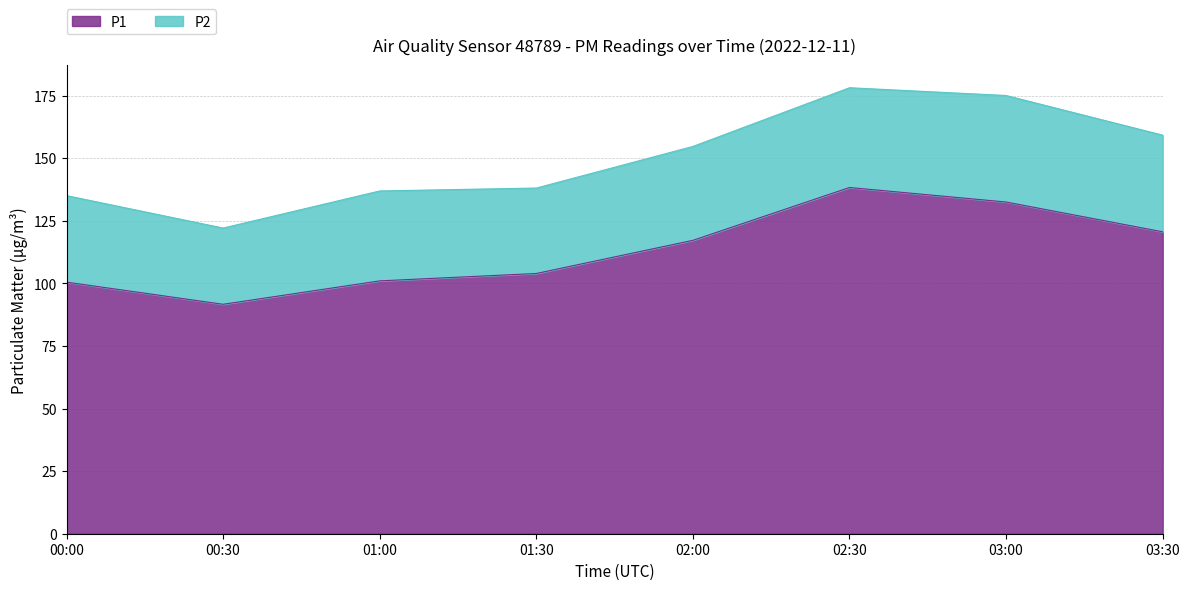

What is the maximum value shown in the chart?

138.3